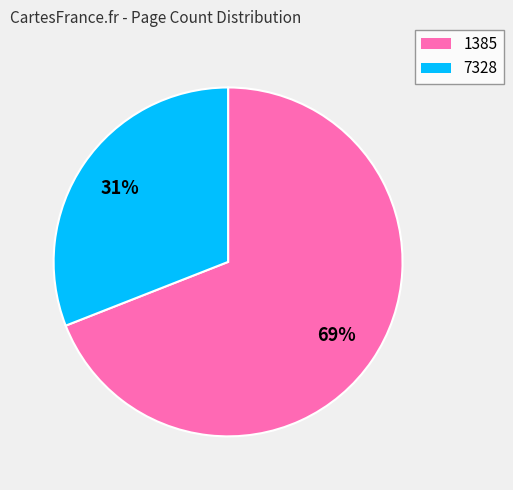

Count the number of slices in the pie.

2